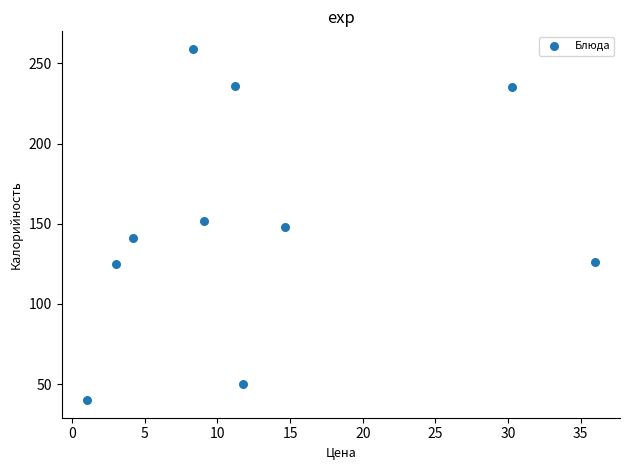

What is the range of X values (max minus min)?

34.9